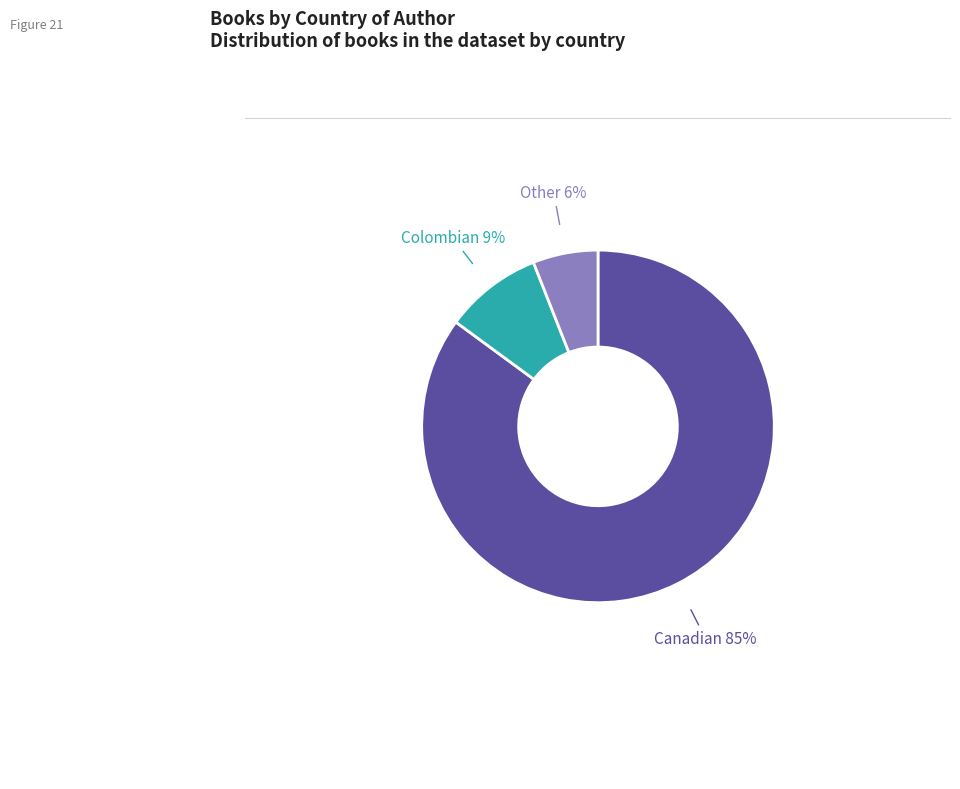

To the nearest percent, what is the difference between the Colombian and Other slice percentages?

3%